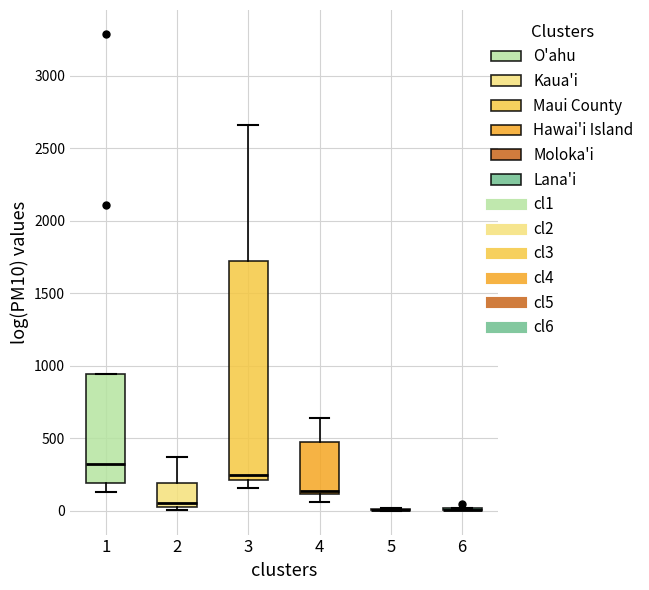

Where does the median line of the box at x = 3 sit on the y-axis? The values are not printed on the chart, so give them approximately, as read against the axis.

250